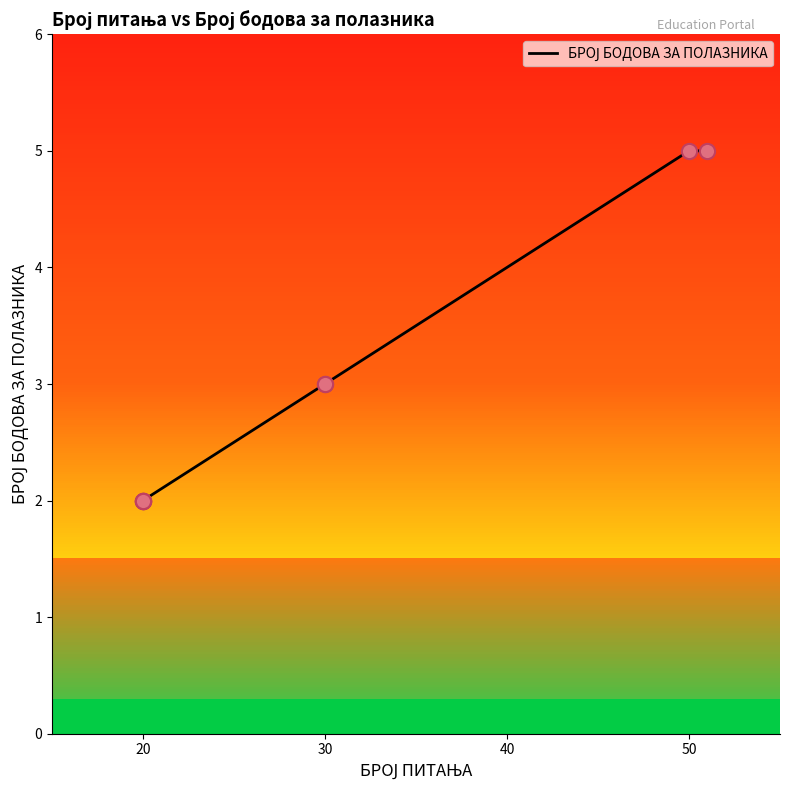

Approximately how many times larger is the value at 20 compared to 20?

1.0